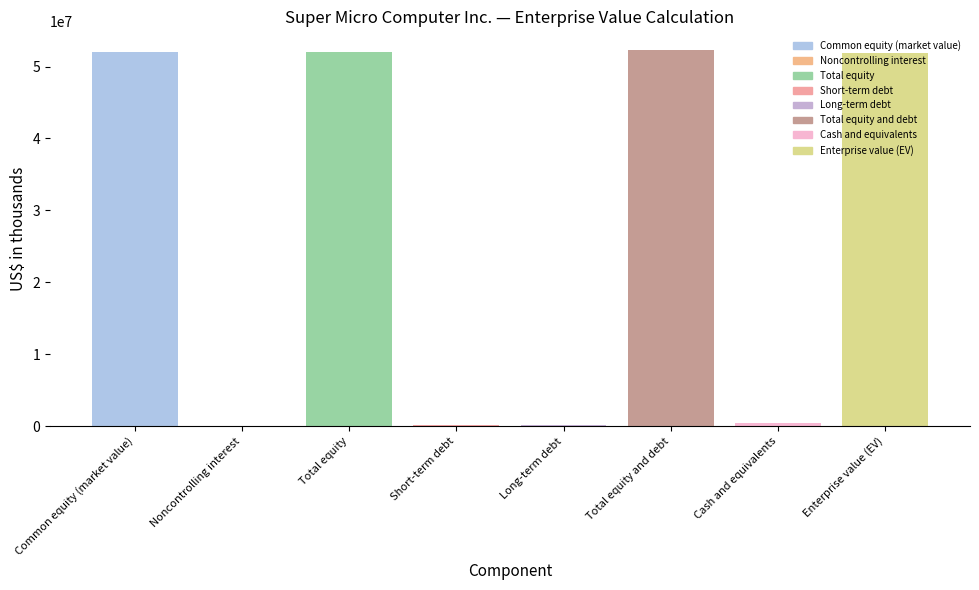

True or false: the data shows 31380031 at Common equity (market value).

False